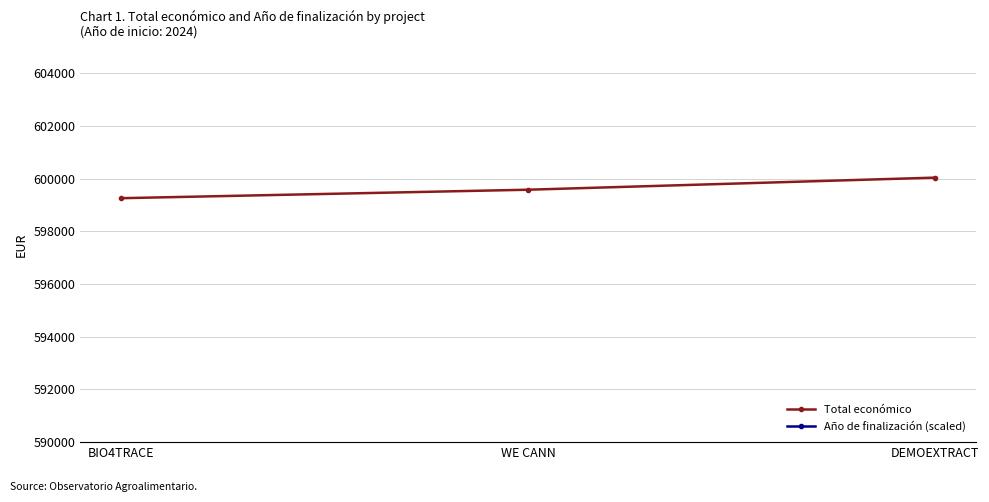

What is the greatest value displayed?

895000